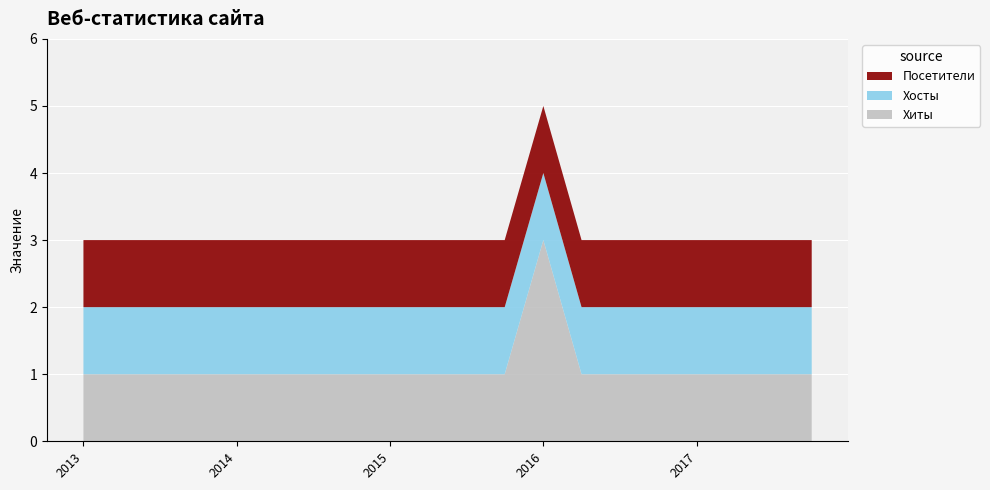

Reading left to right, transcribe all the data shown in this chart.

Хиты: 1	1	1	1	1	1	1	1	1	1	1	1	3	1	1	1	1	1	1	1
Хосты: 1	1	1	1	1	1	1	1	1	1	1	1	1	1	1	1	1	1	1	1
Посетители: 1	1	1	1	1	1	1	1	1	1	1	1	1	1	1	1	1	1	1	1